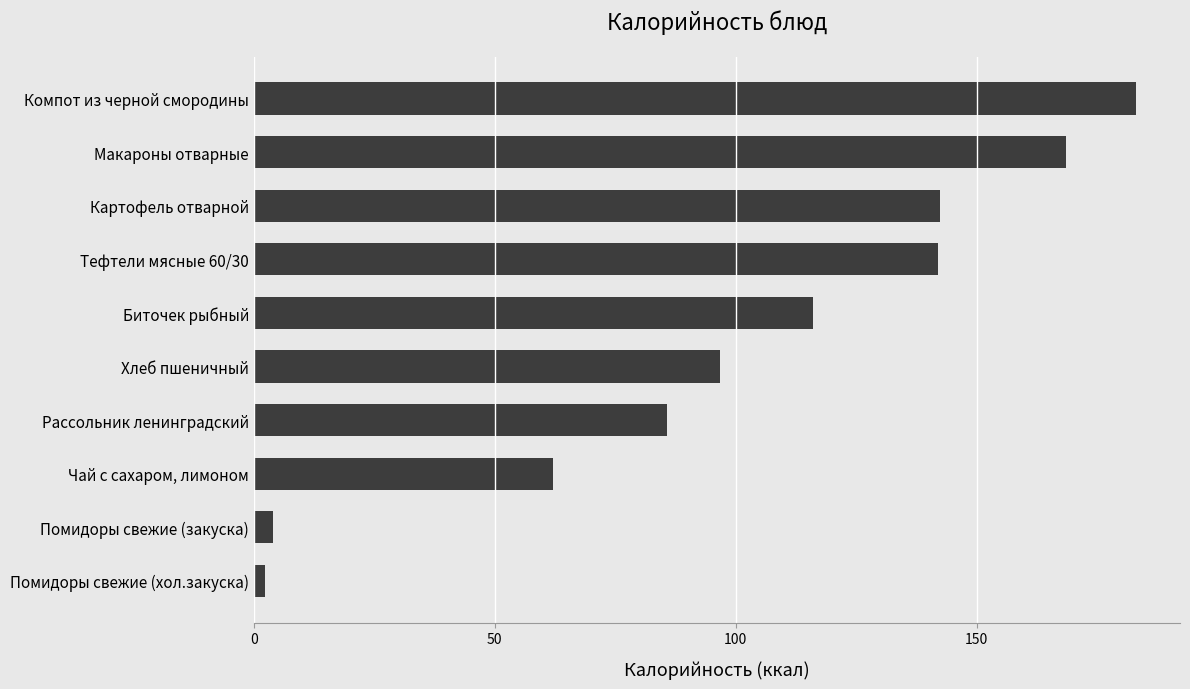

List the labels in order of value, smallest first.

Помидоры свежие (хол.закуска), Помидоры свежие (закуска), Чай с сахаром, лимоном, Рассольник ленинградский, Хлеб пшеничный, Биточек рыбный, Тефтели мясные 60/30, Картофель отварной, Макароны отварные, Компот из черной смородины